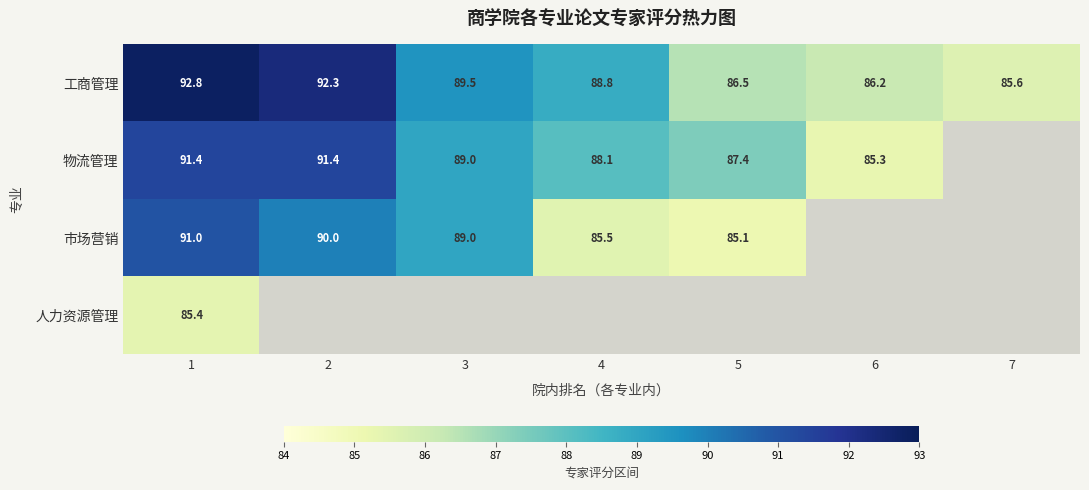

What is the highest value of the 工商管理 series?

92.8